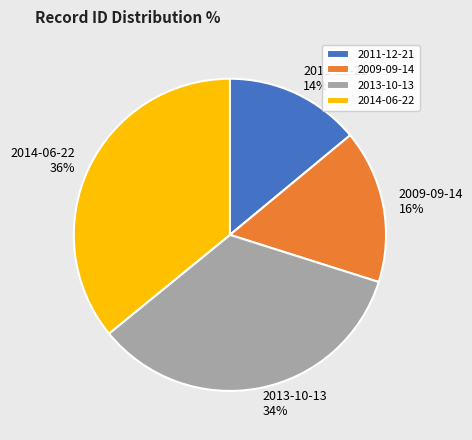

What is the ratio of the value at 2014-06-22 to the value at 2011-12-21?

2.6